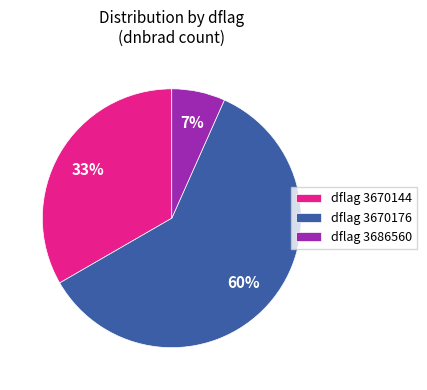

Does dflag 3670144 represent more than half of the total?

No